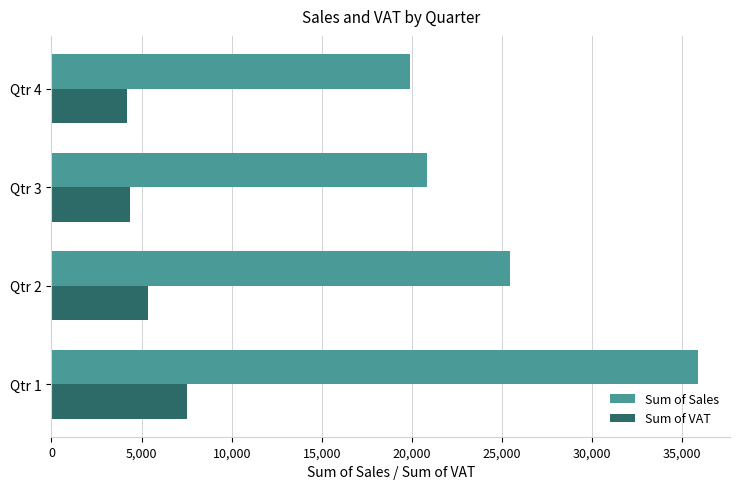

What is the difference between the maximum and second lowest values in the Sum of Sales series?

15013.1